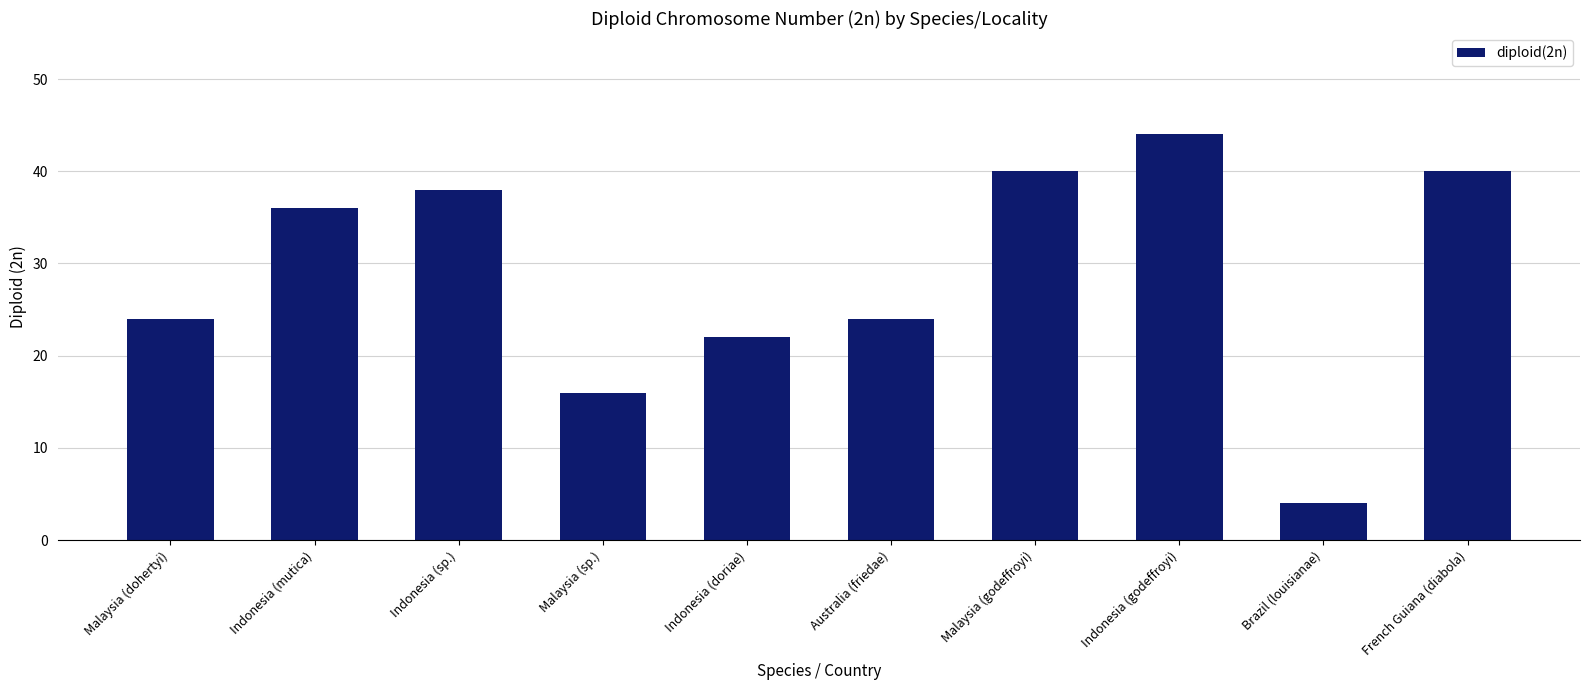

What is the maximum value shown in the chart?

44